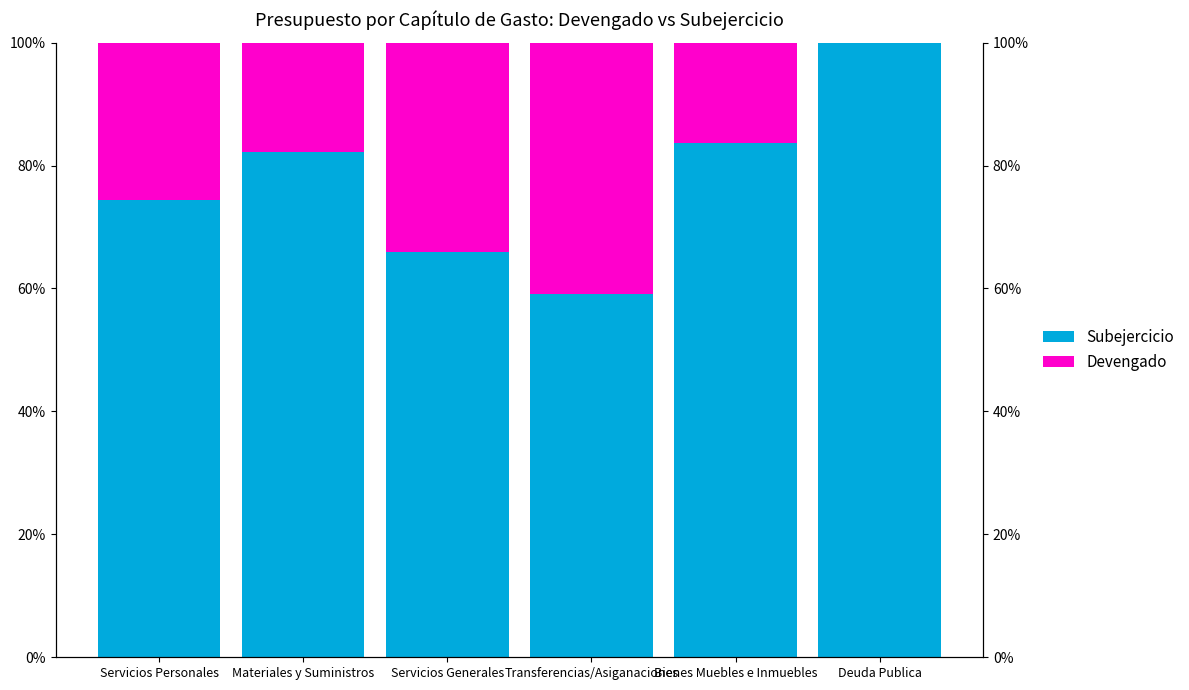

The value of Devengado at Deuda Publica is 0.0. True or false?

True